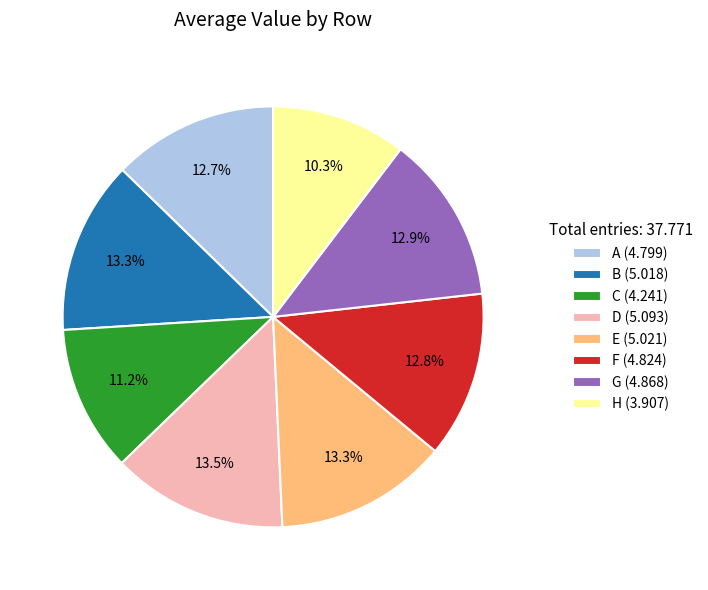

Between H (3.907) and F (4.824), which is larger?

F (4.824)